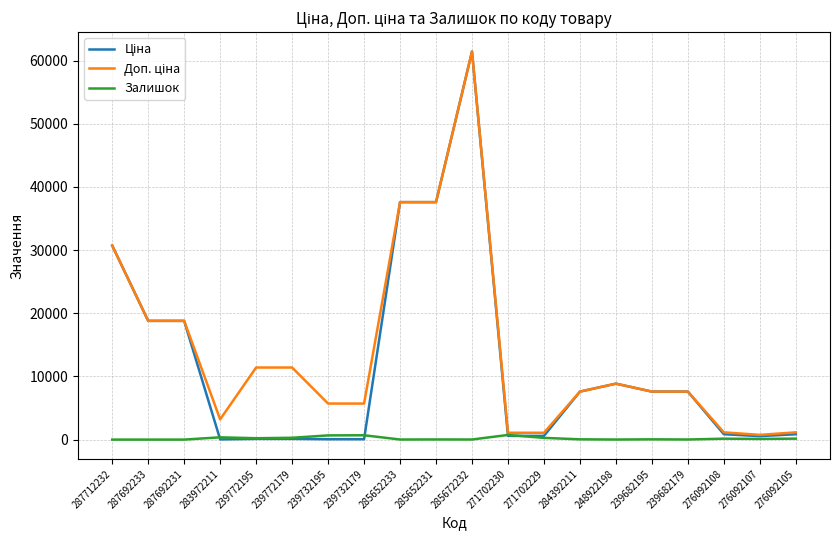

What is the total value across all series at 287692233?

37593.6